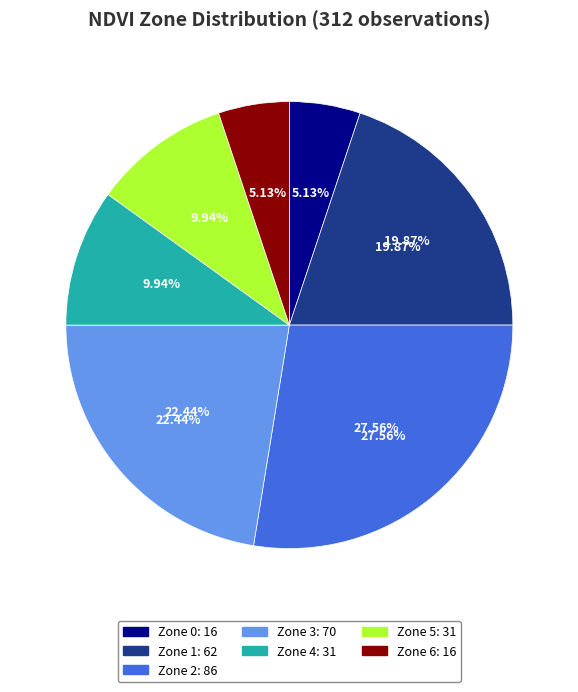

Is there a majority slice in this chart?

No